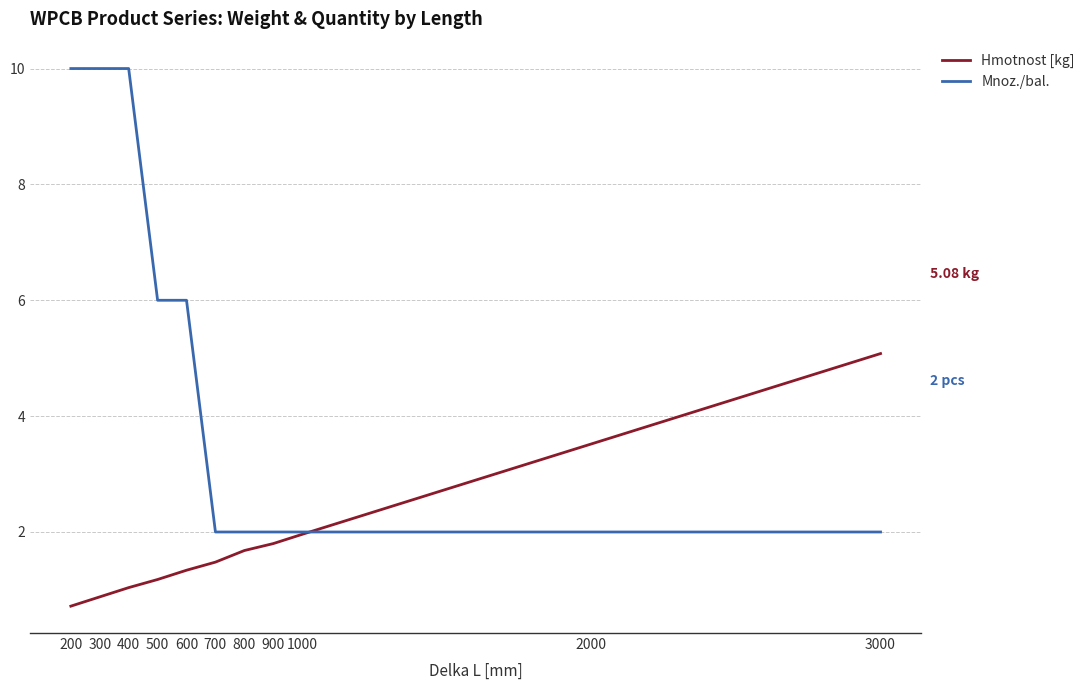

How many lines are shown in the chart?

2